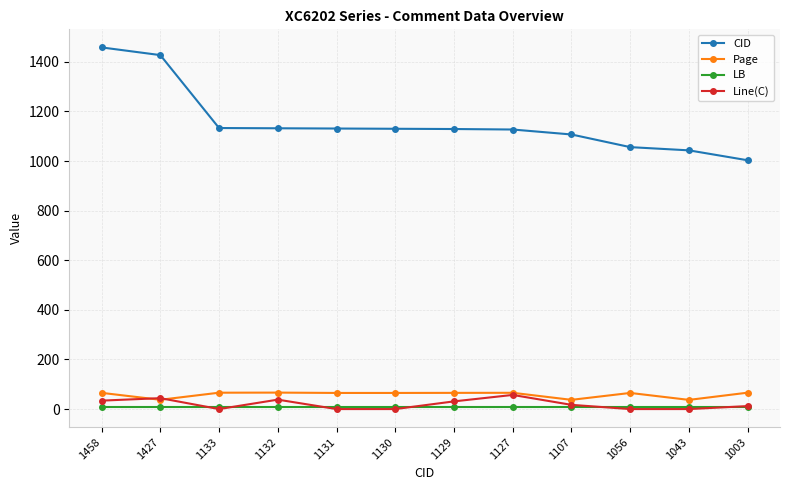

The CID series shows 294.3 at 1130. True or false?

False